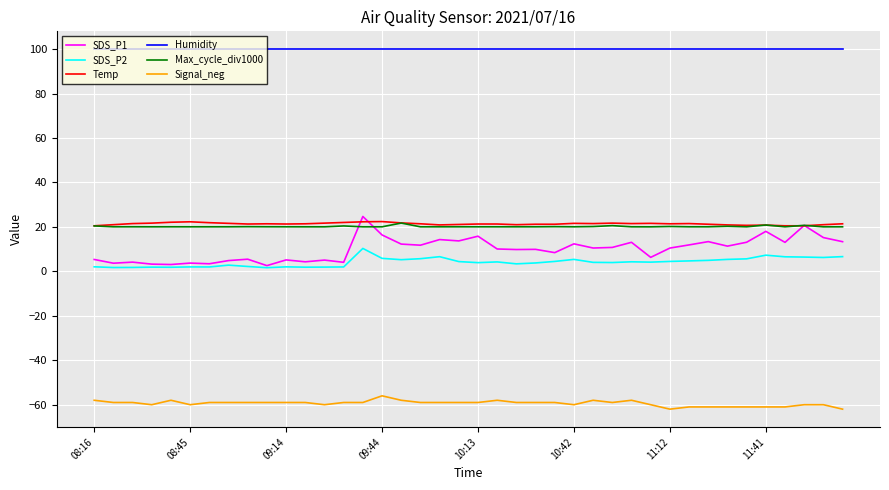

Which series has the widest spread of values?

SDS_P1